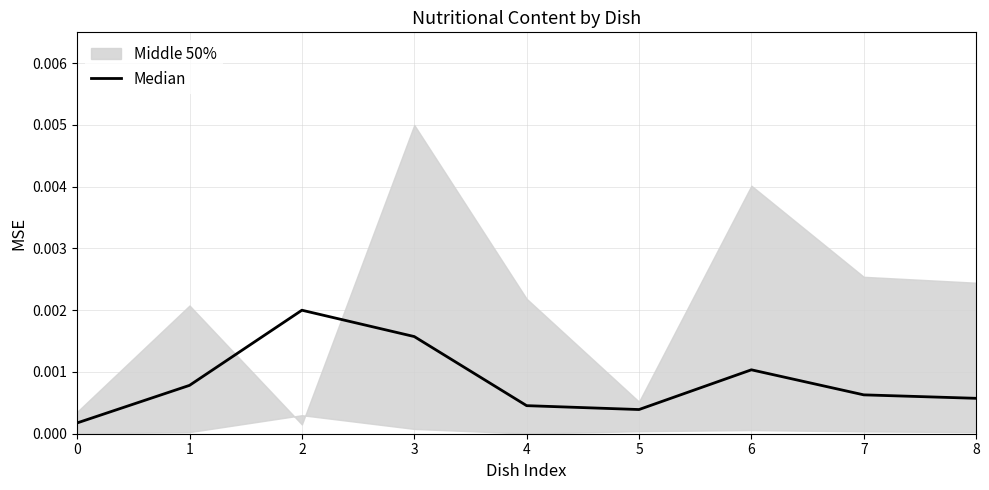

Is this an area chart (filled region under the line)?

No